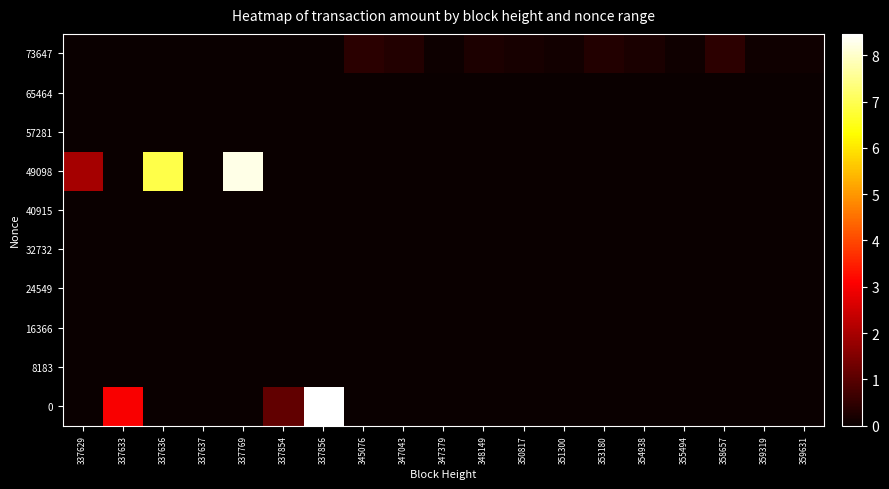

At which category does the chart reach its minimum across all series?

337629